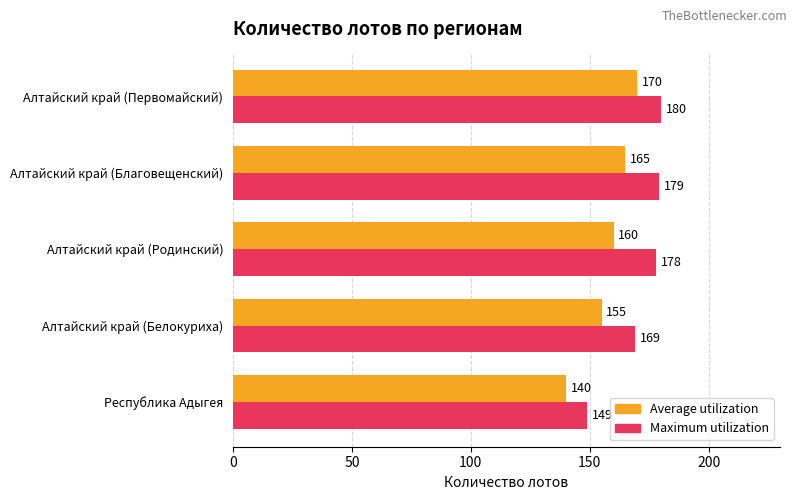

What is the average value of the Maximum utilization series?

171